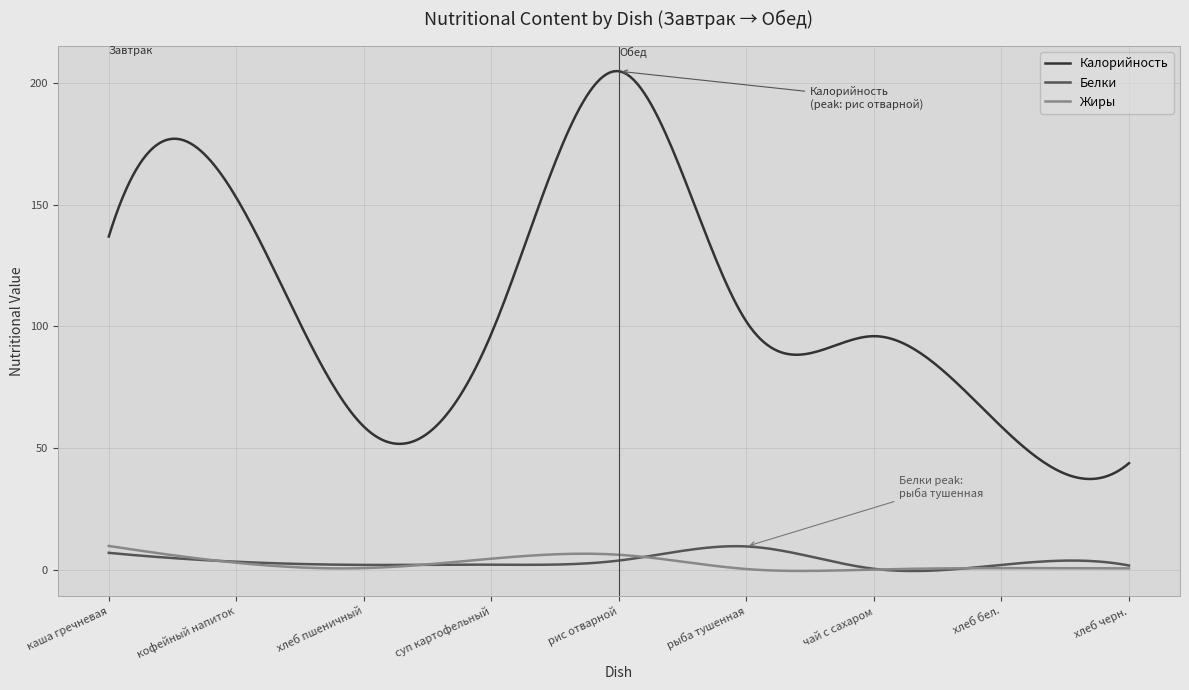

Which series has the largest total across all categories?

Калорийность